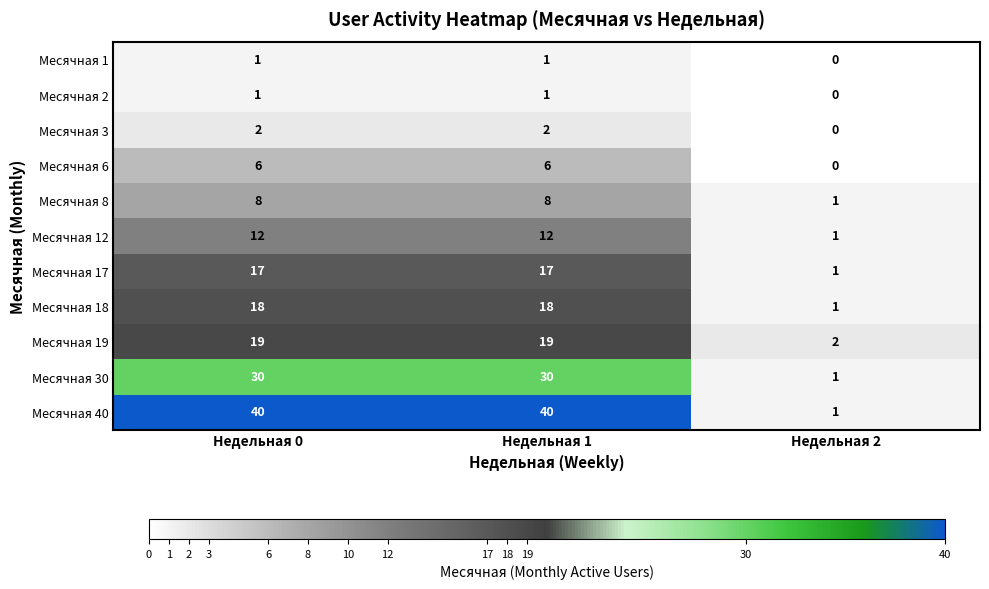

What is the difference between the maximum and minimum values in the Месячная 30 series?

29